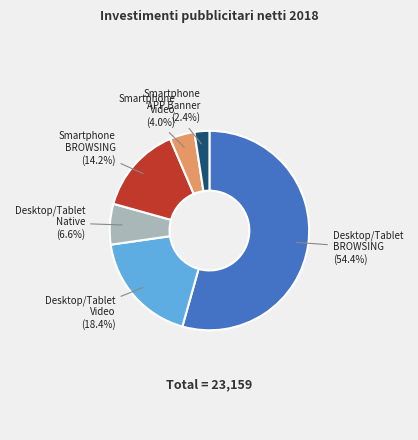

How many segments does this pie chart have?

6